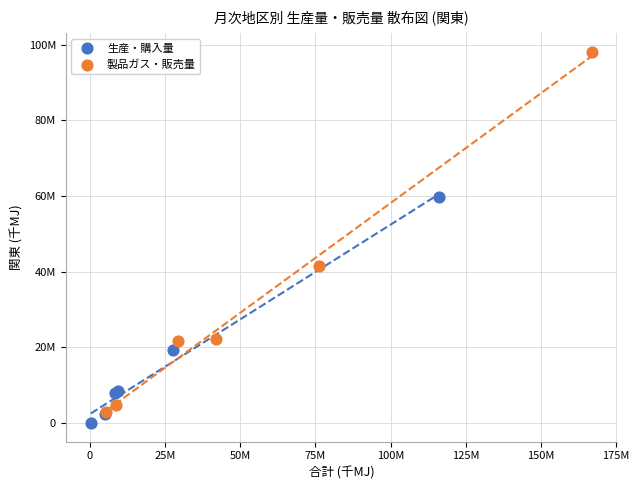

Which series reaches the minimum Y coordinate?

生産・購入量